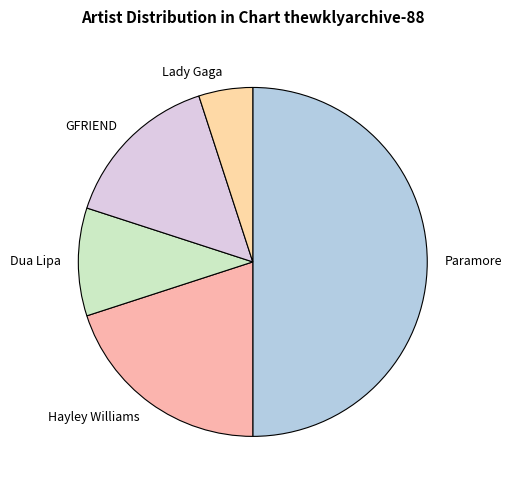

Which has a higher value, GFRIEND or Hayley Williams?

Hayley Williams